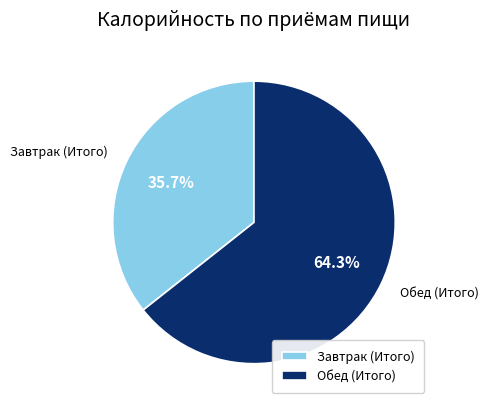

Is Завтрак (Итого) the majority of the pie?

No